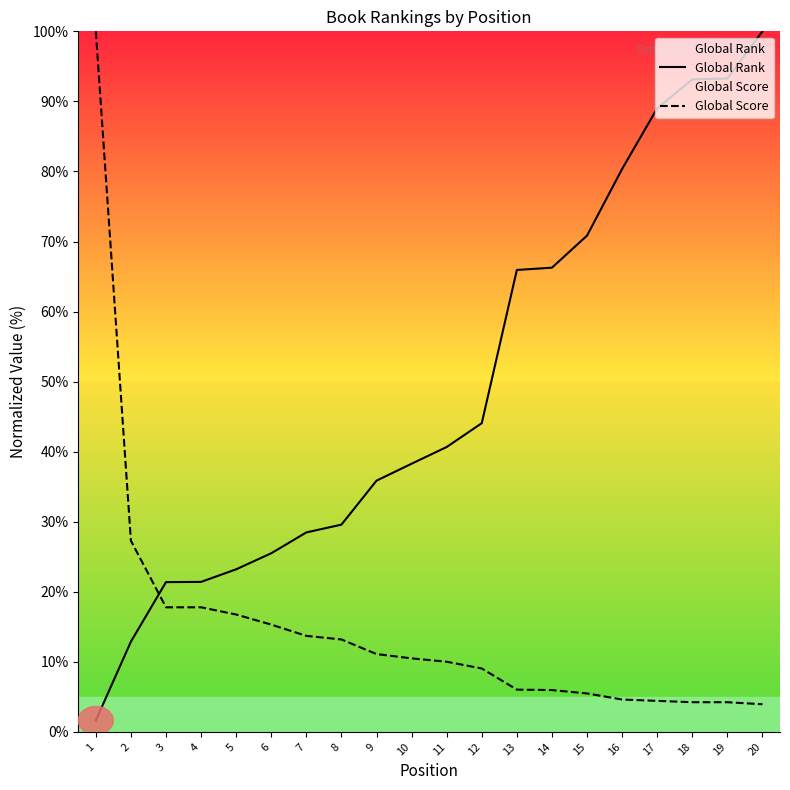

What are all the series names shown in the legend?

Global Rank, Global Score